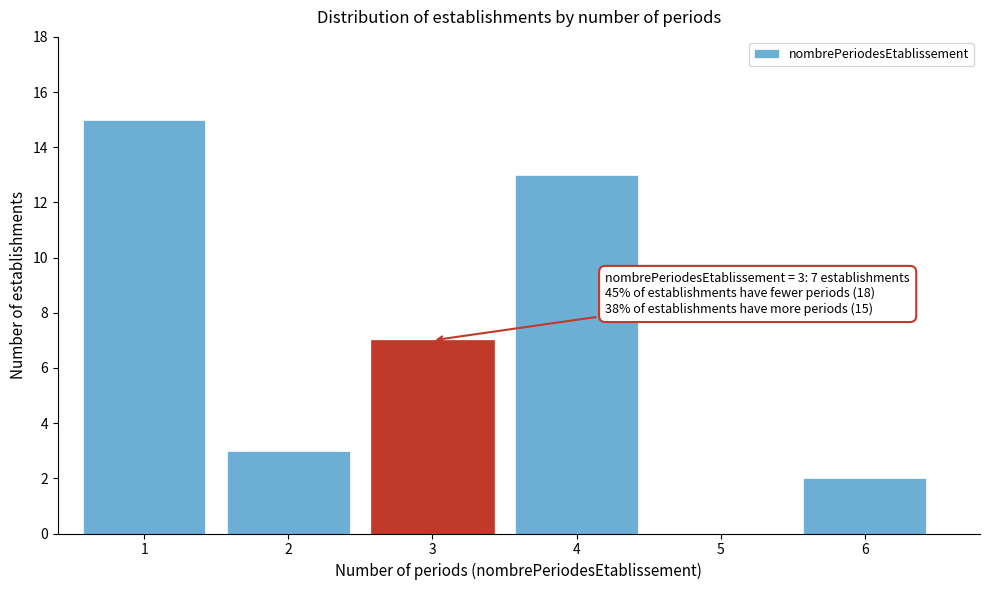

Reading left to right, what are all the values shown in this chart?

1=15	2=3	3=7	4=13	5=0	6=2